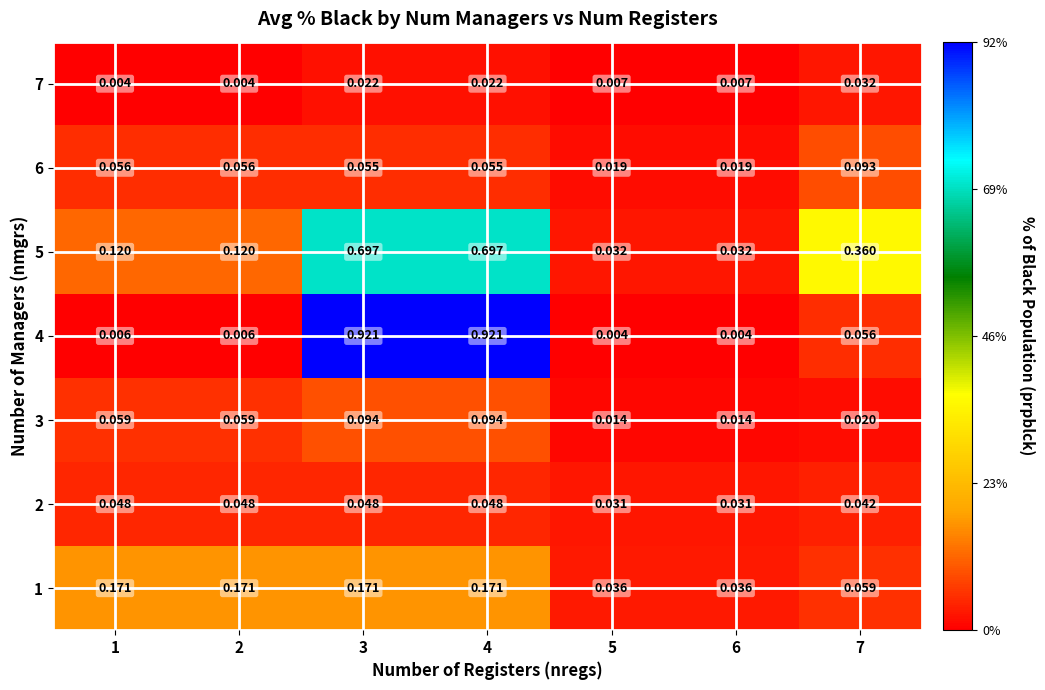

How many data points does each series have?

7